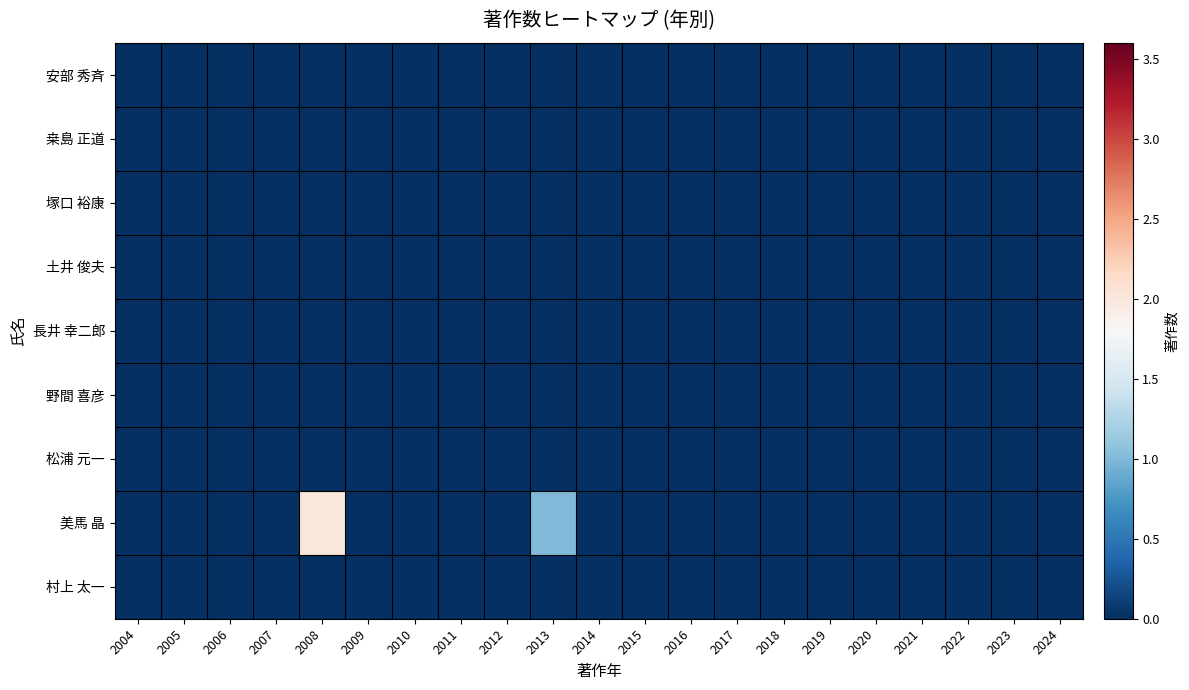

How many series are shown in this chart?

9